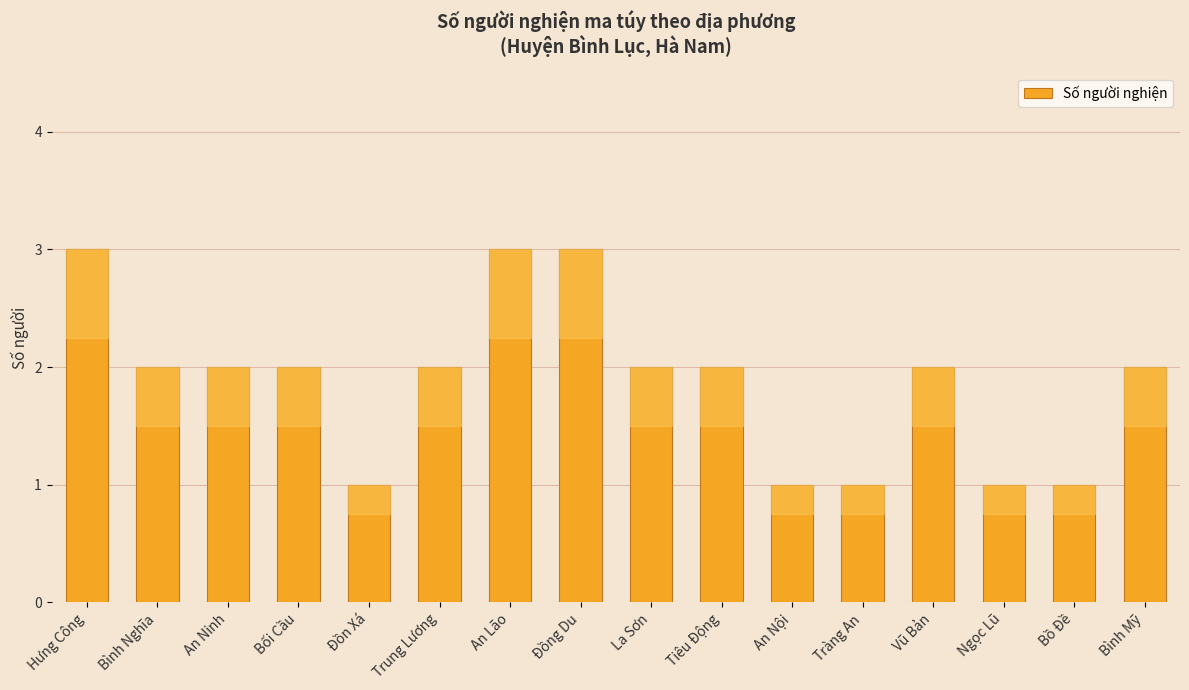

How many data points does each series have?

16